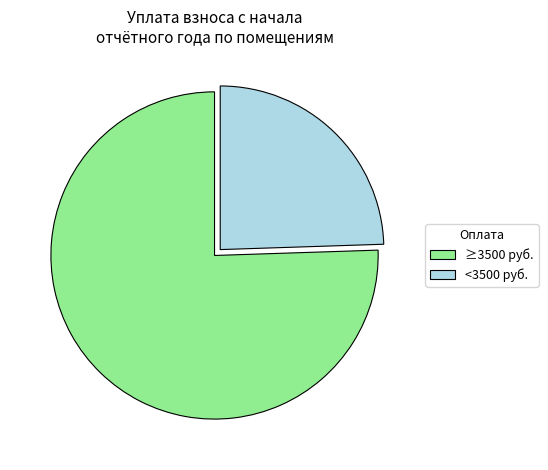

Which slice is the smallest?

<3500 руб.